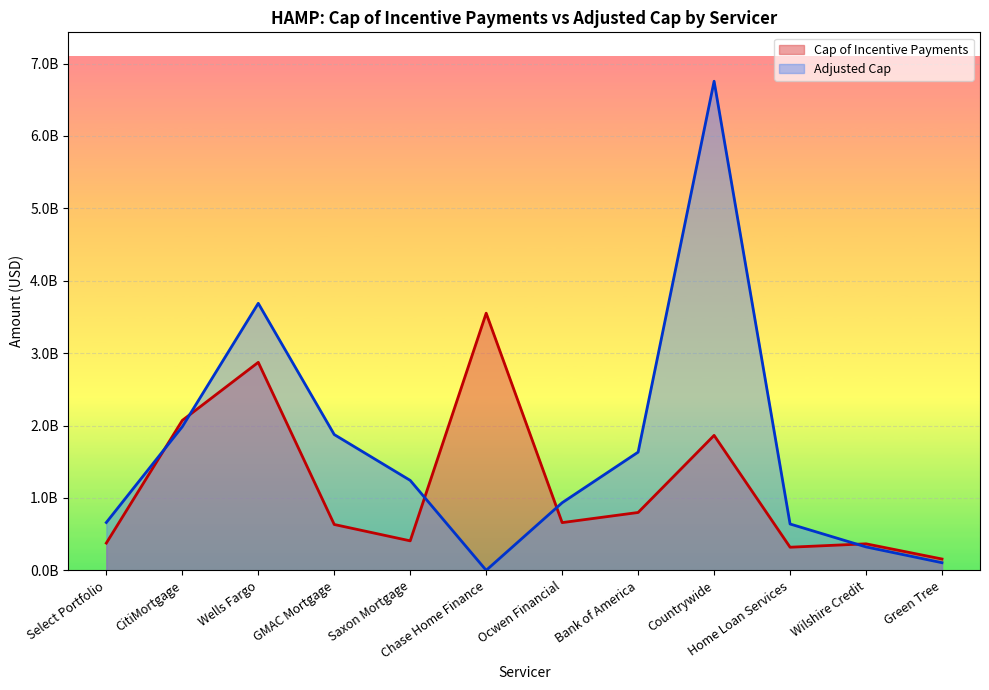

What position from the left is Chase Home Finance?

6